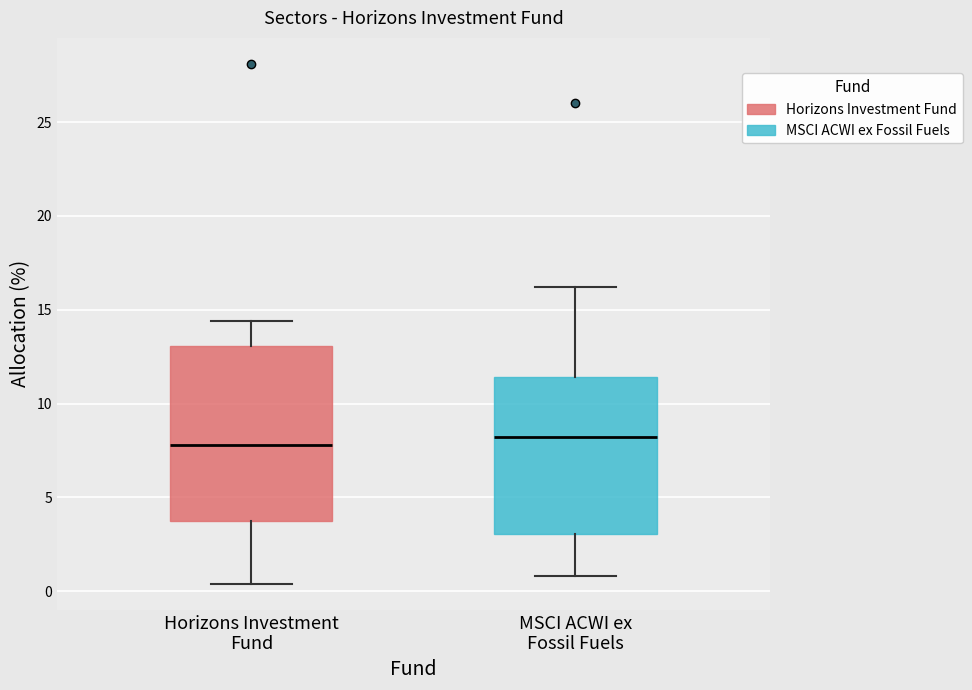

Reading left to right, read every box against the y-axis: the position of its median line, the range the box covers, and the ends of its whiskers. The values are not printed on the chart, so give them approximately, as read against the axis.

Horizons Investment Fund: median 8.0, box 4.0 to 13.0, whiskers 0.5 to 14.5
MSCI ACWI ex Fossil Fuels: median 8.0, box 3.0 to 11.5, whiskers 1.0 to 16.0